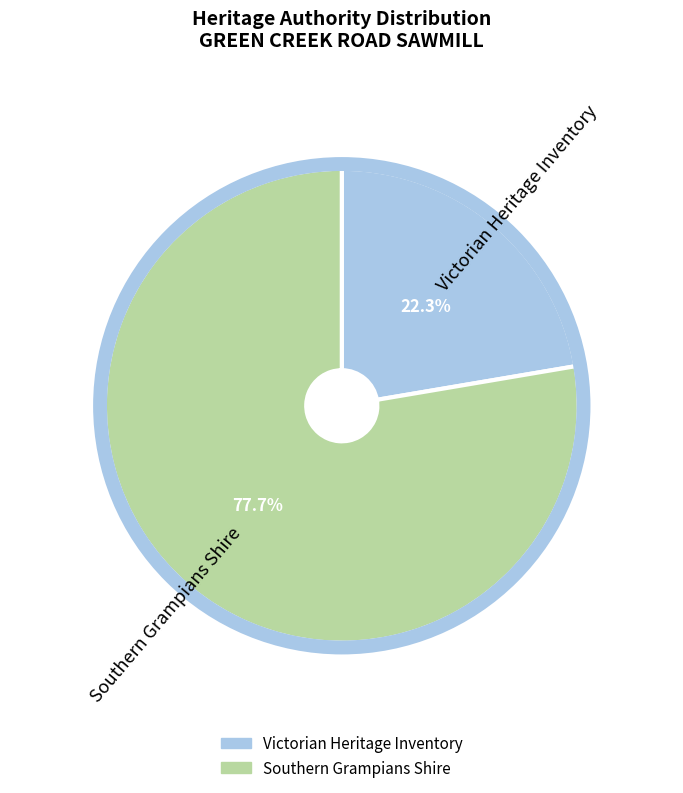

To the nearest percent, what is the combined percentage of Southern Grampians Shire and Victorian Heritage Inventory?

100%